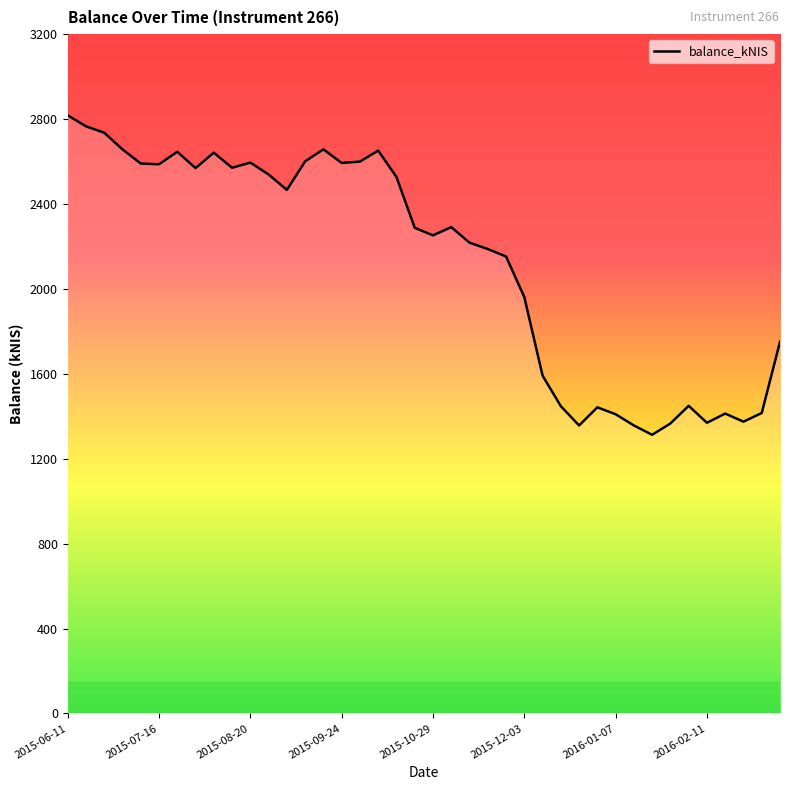

What is the maximum value shown in the chart?

2817.9